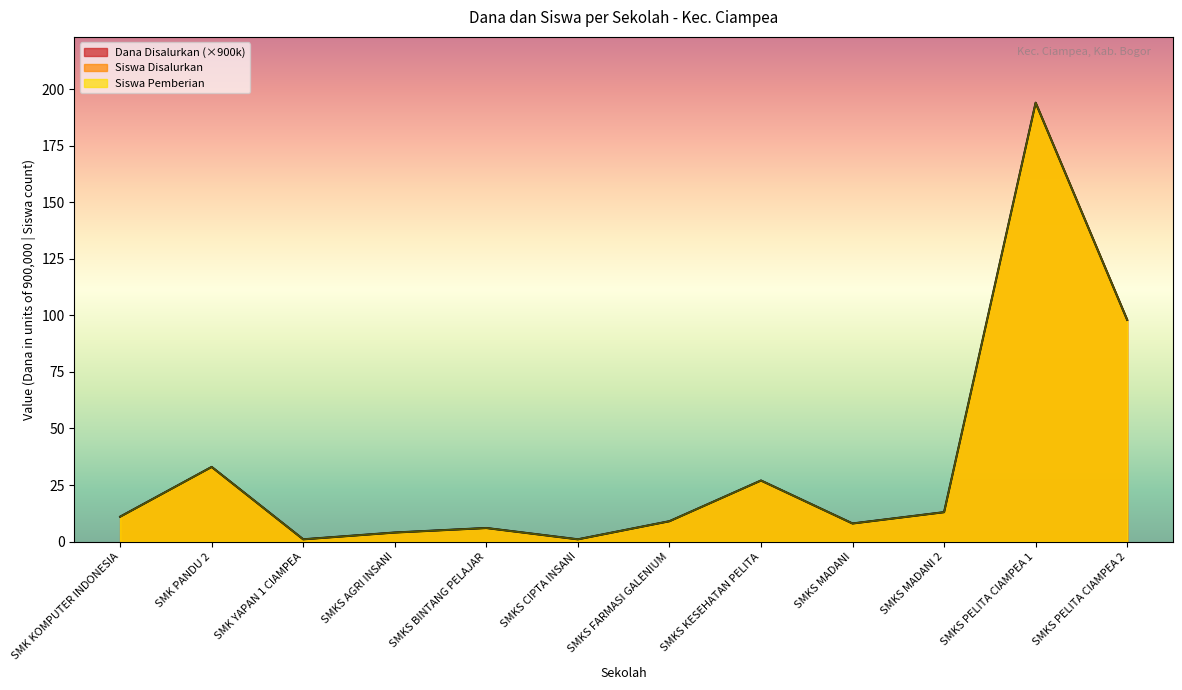

True or false: Dana Disalurkan has a value of 194 at SMKS PELITA CIAMPEA 1.

True